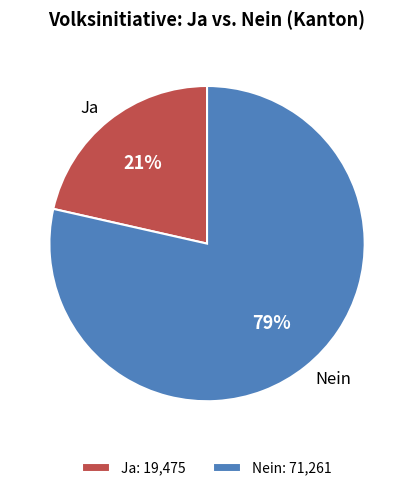

Which slice is the smallest?

Ja